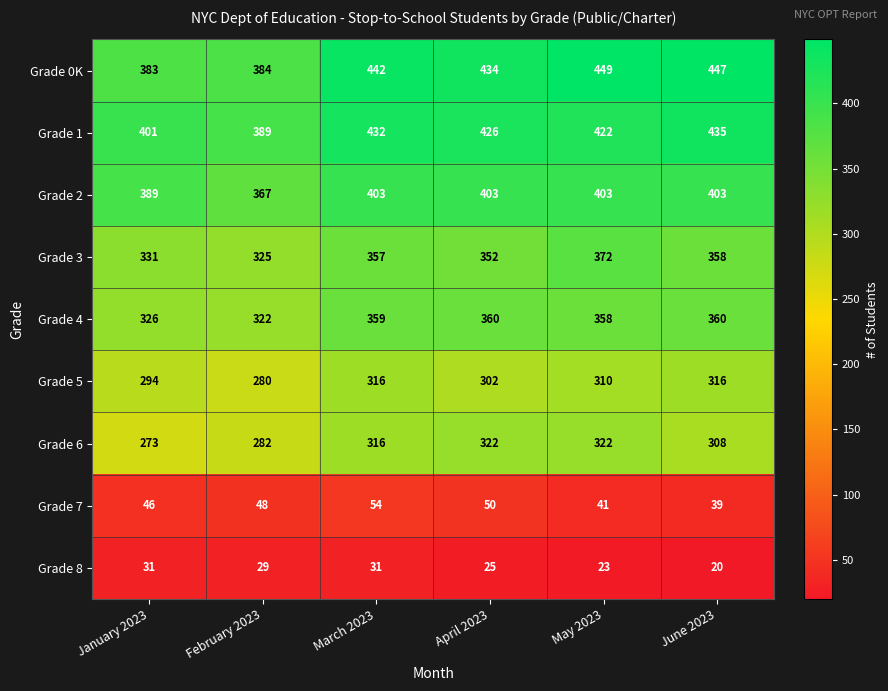

What is the minimum value shown in the chart?

20